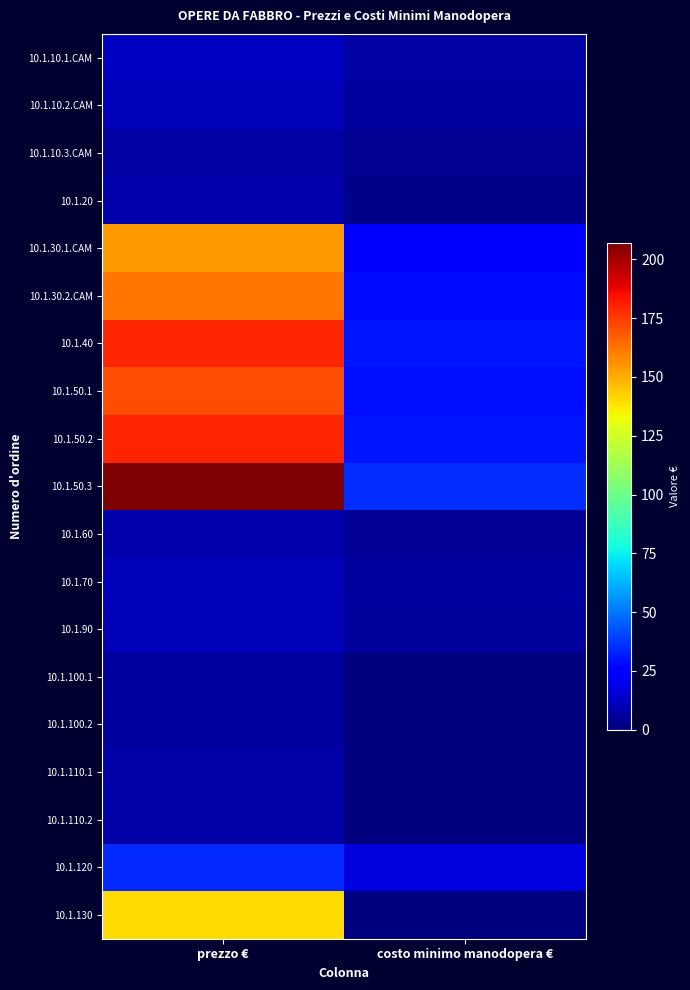

Reading left to right, extract all data points from this chart.

10.1.10.1.CAM: prezzo €=12.3	costo minimo manodopera €=6.9
10.1.10.2.CAM: prezzo €=10.8	costo minimo manodopera €=6.1
10.1.10.3.CAM: prezzo €=6.6	costo minimo manodopera €=3.5
10.1.20: prezzo €=8.7	costo minimo manodopera €=1.8
10.1.30.1.CAM: prezzo €=154.0	costo minimo manodopera €=26.1
10.1.30.2.CAM: prezzo €=162.0	costo minimo manodopera €=27.5
10.1.40: prezzo €=180.0	costo minimo manodopera €=30.6
10.1.50.1: prezzo €=171.0	costo minimo manodopera €=29.1
10.1.50.2: prezzo €=180.0	costo minimo manodopera €=30.6
10.1.50.3: prezzo €=207.0	costo minimo manodopera €=35.3
10.1.60: prezzo €=8.8	costo minimo manodopera €=4.6
10.1.70: prezzo €=11.1	costo minimo manodopera €=5.8
10.1.90: prezzo €=10.0	costo minimo manodopera €=5.3
10.1.100.1: prezzo €=6.0	costo minimo manodopera €=0.3
10.1.100.2: prezzo €=6.4	costo minimo manodopera €=0.3
10.1.110.1: prezzo €=7.5	costo minimo manodopera €=0.4
10.1.110.2: prezzo €=7.9	costo minimo manodopera €=0.4
10.1.120: prezzo €=34.3	costo minimo manodopera €=17.5
10.1.130: prezzo €=140.0	costo minimo manodopera €=0.0